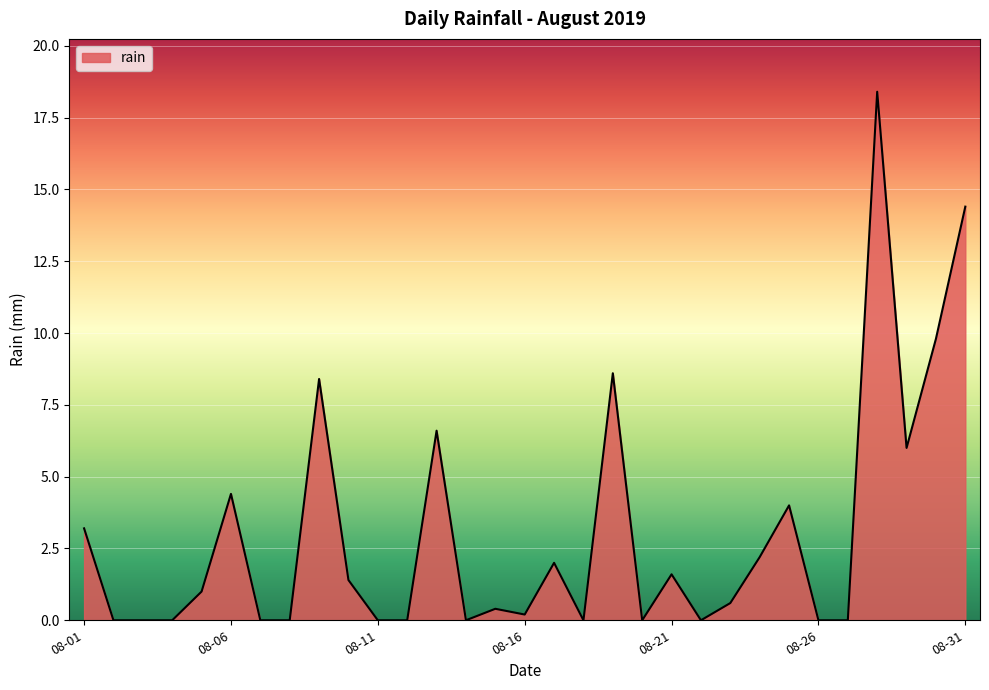

What is the difference between the maximum and minimum values?

18.4